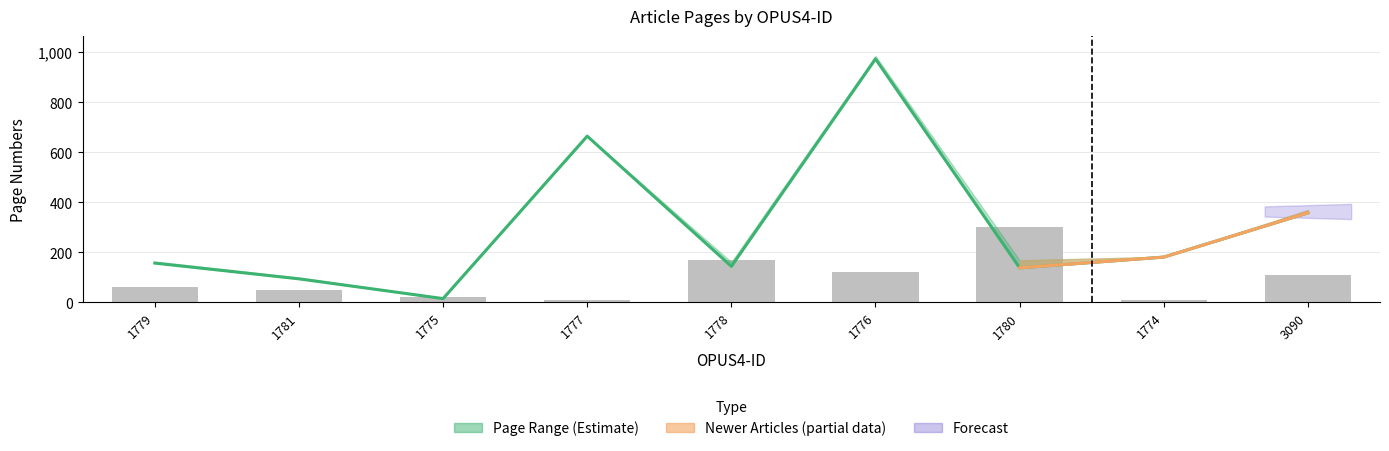

Between 1780 and 1777, which is larger?

1777